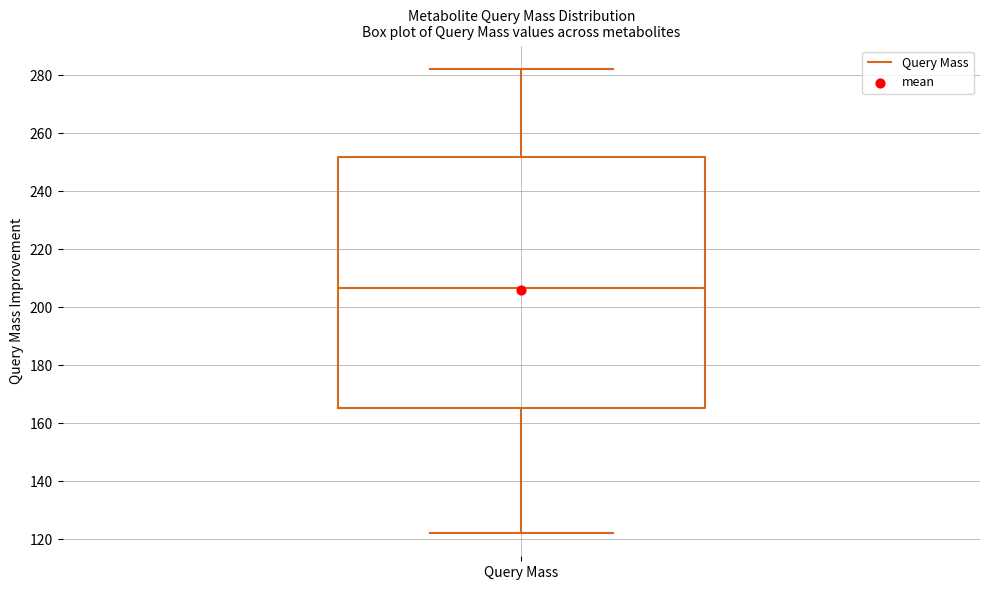

Read this box plot against the y-axis: the position of the median line, the range covered by the box, and the ends of both whiskers. The values are not printed on the chart, so give them approximately, as read against the axis.

median 206, box 166 to 252, whiskers 122 to 282